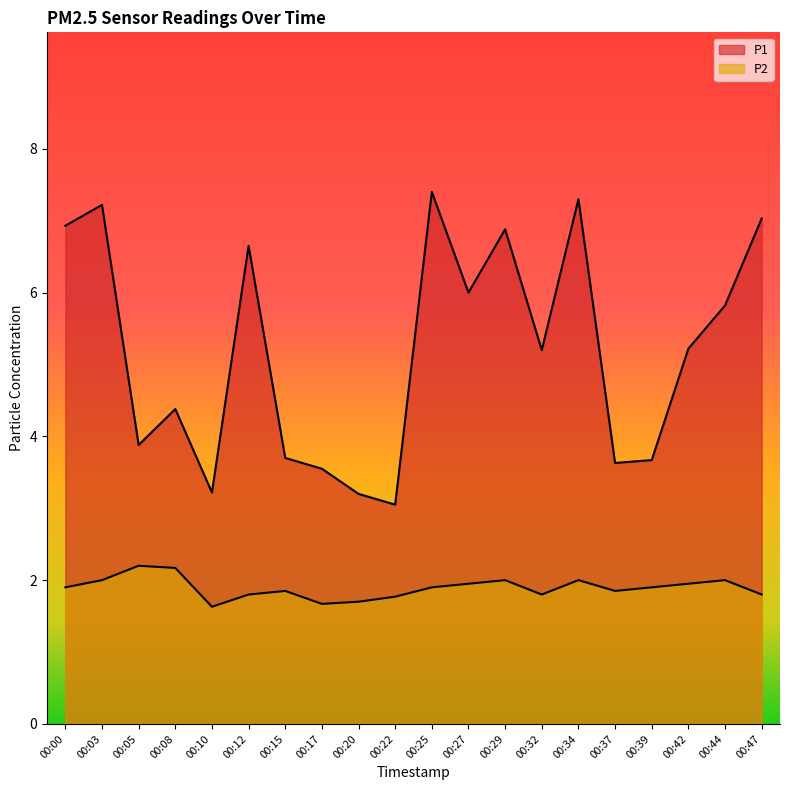

Which label corresponds to the smallest value in the chart?

00:10